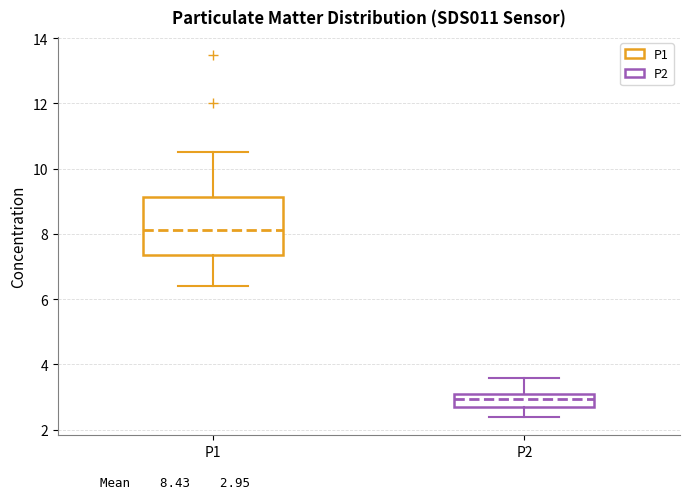

Where does the upper whisker of the box for P1 end on the y-axis? The values are not printed on the chart, so give them approximately, as read against the axis.

10.6